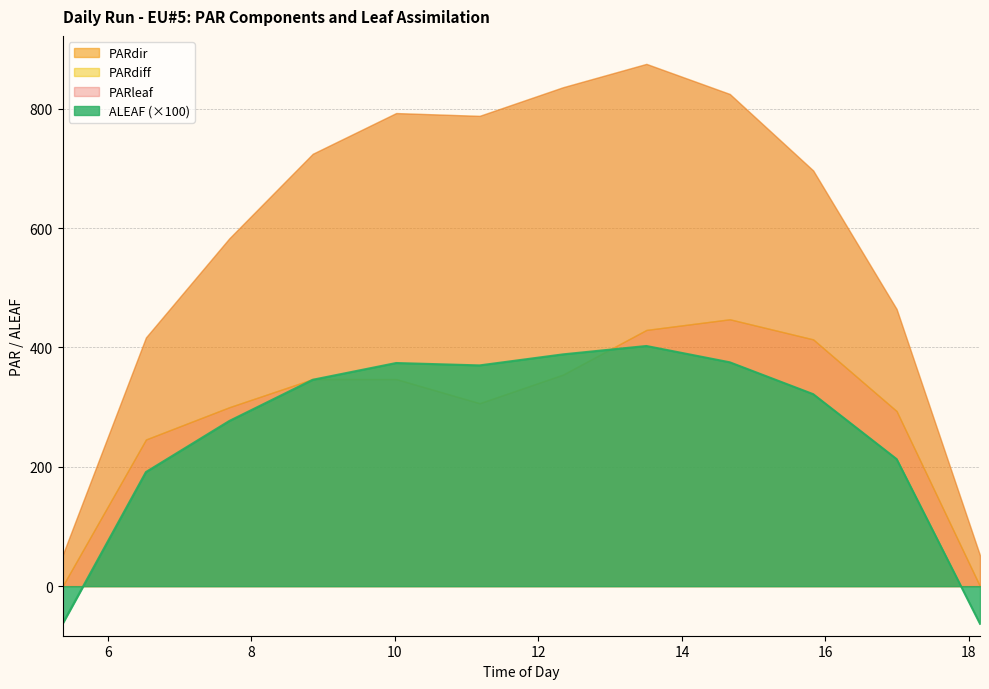

Does the chart have visible grid lines?

Yes